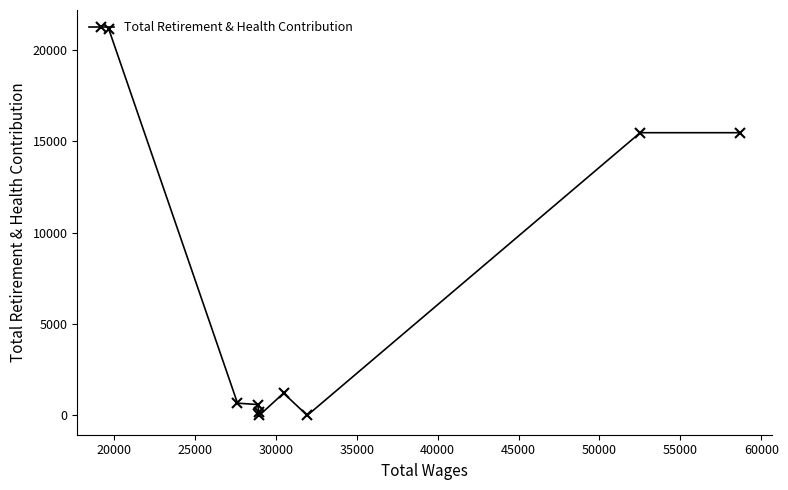

What is the maximum value shown in the chart?

21141